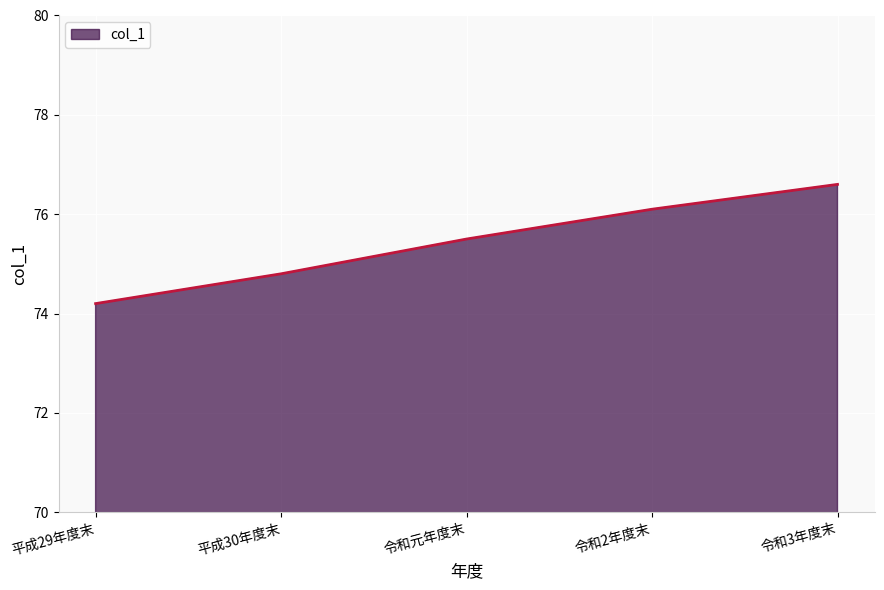

What is the change in value from 平成29年度末 to 令和3年度末?

+2.4